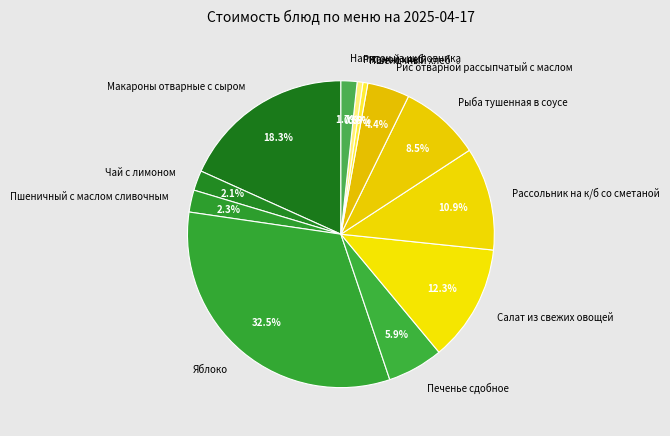

Between Чай с лимоном and Рассольник на к/б со сметаной, which is larger?

Рассольник на к/б со сметаной